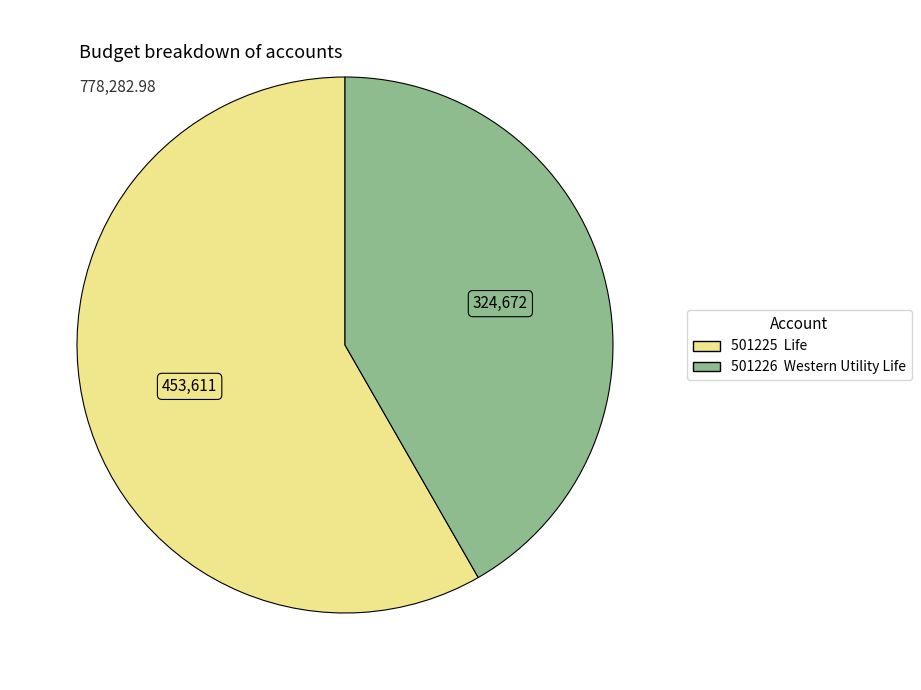

Rank the categories by value from lowest to highest.

501226 Western Utility Life, 501225 Life